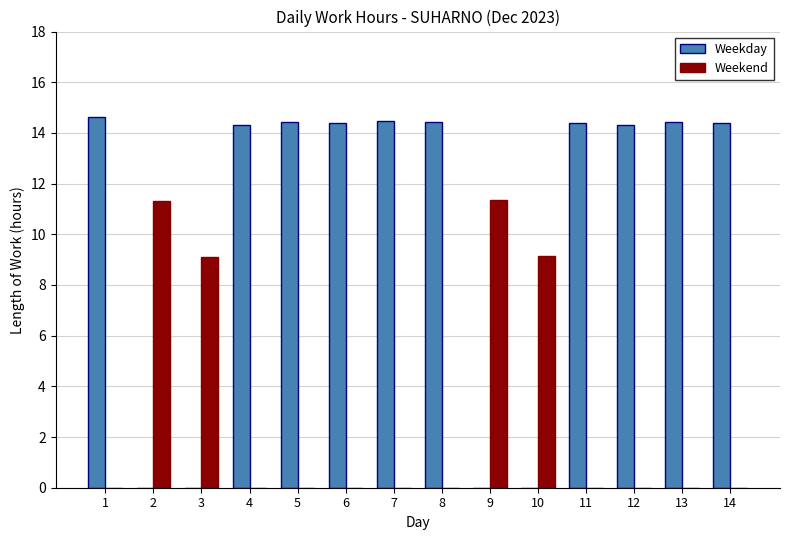

The value of Weekday at 11 is 14.4. True or false?

True